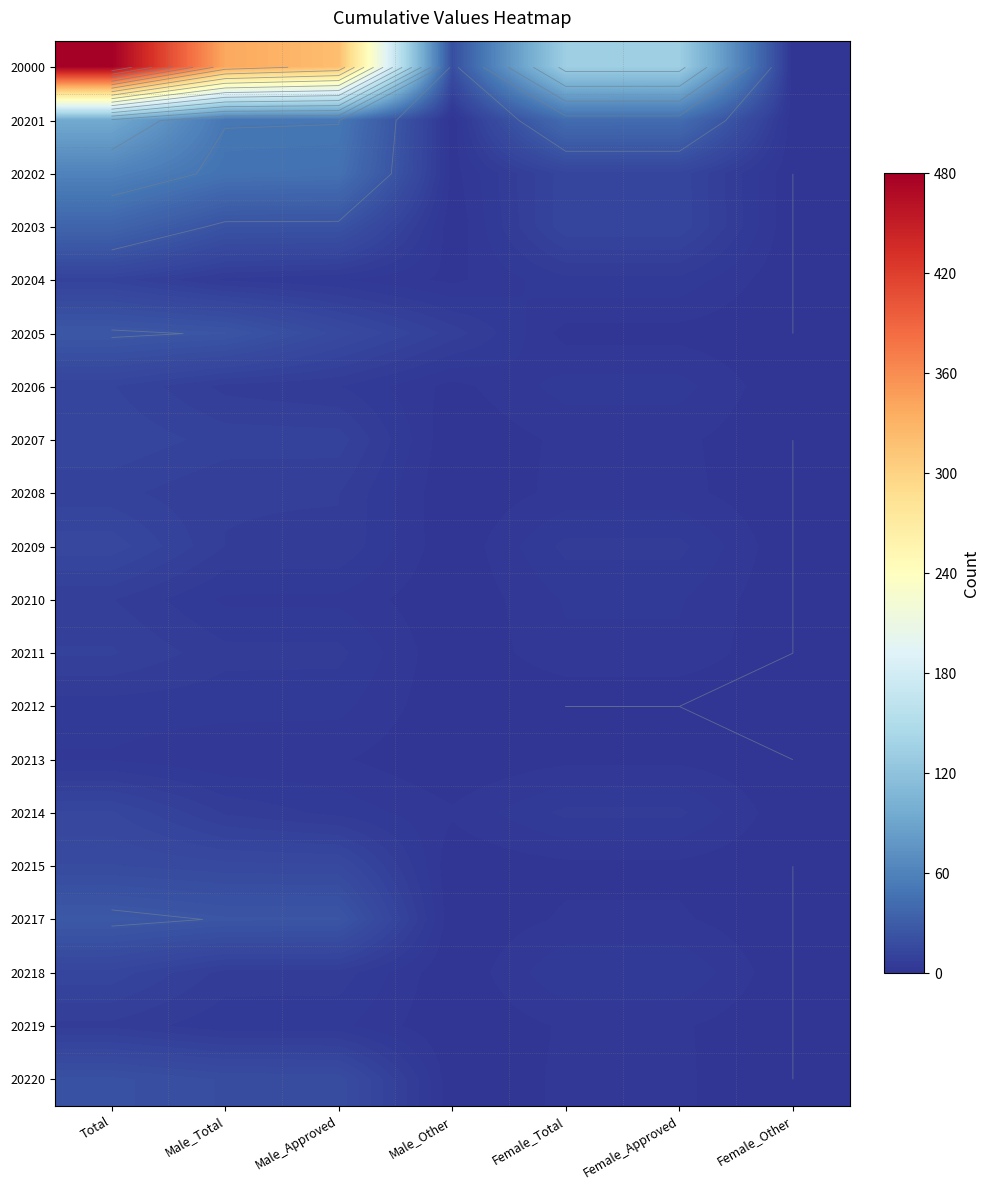

How many series are shown in this chart?

20